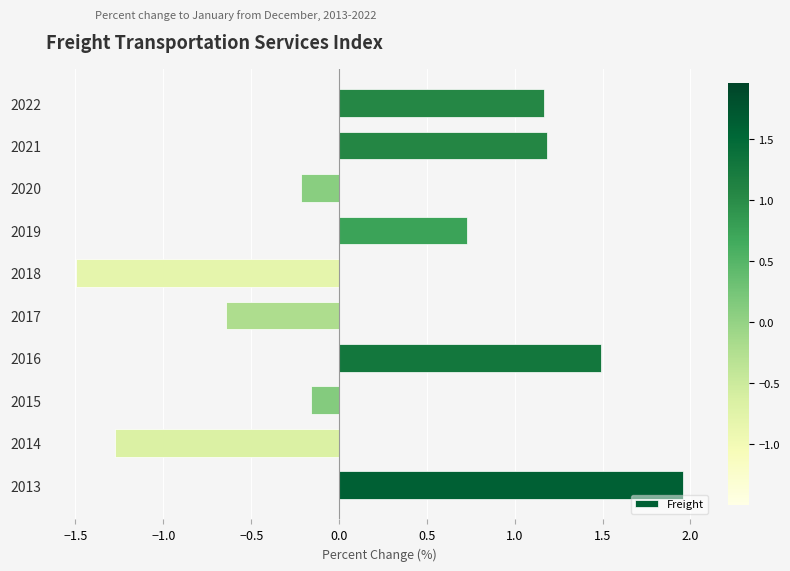

At which category does the chart reach its peak across all series?

2013